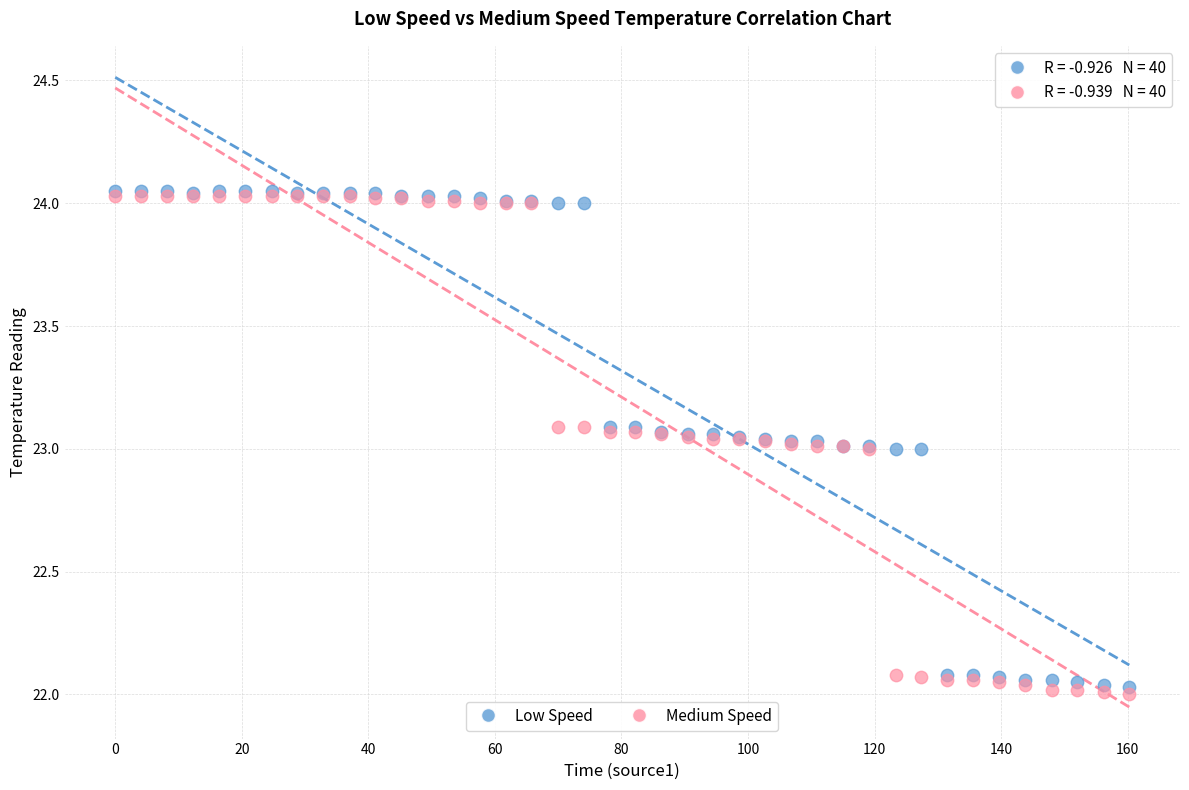

What are all the series names shown in the legend?

Low Speed, Medium Speed